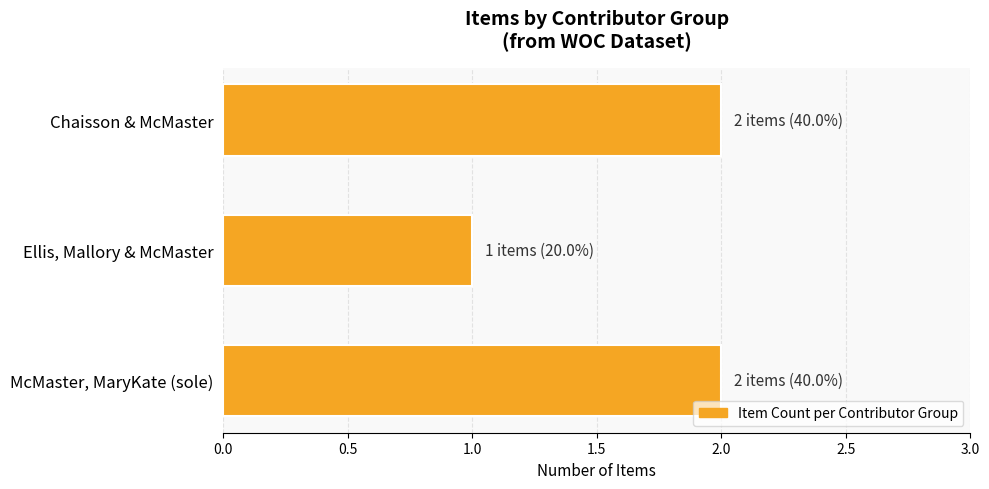

How many values are between 1 and 2?

3